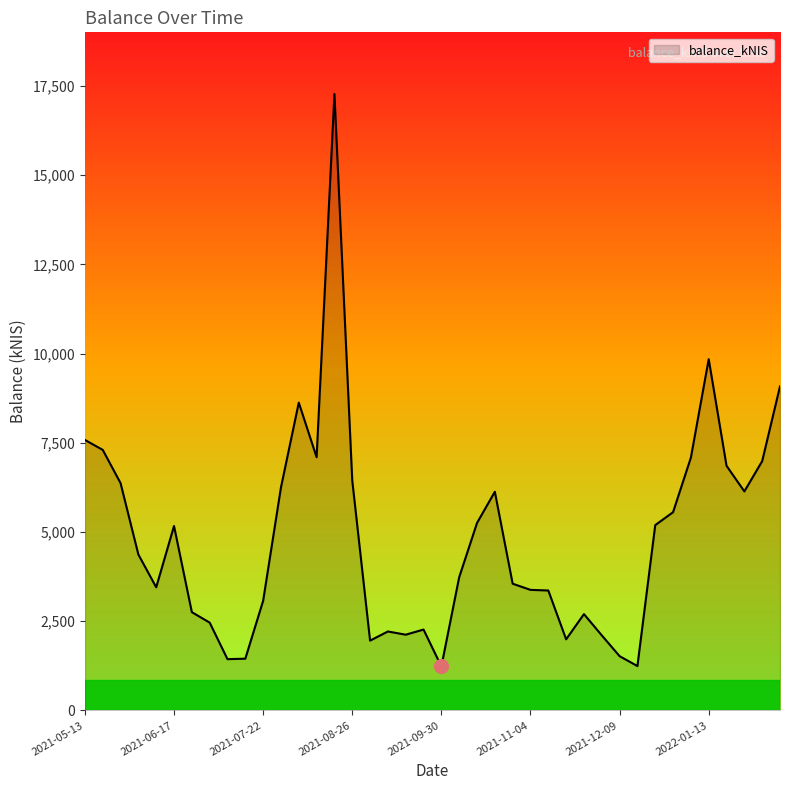

What is the average value?

4815.1